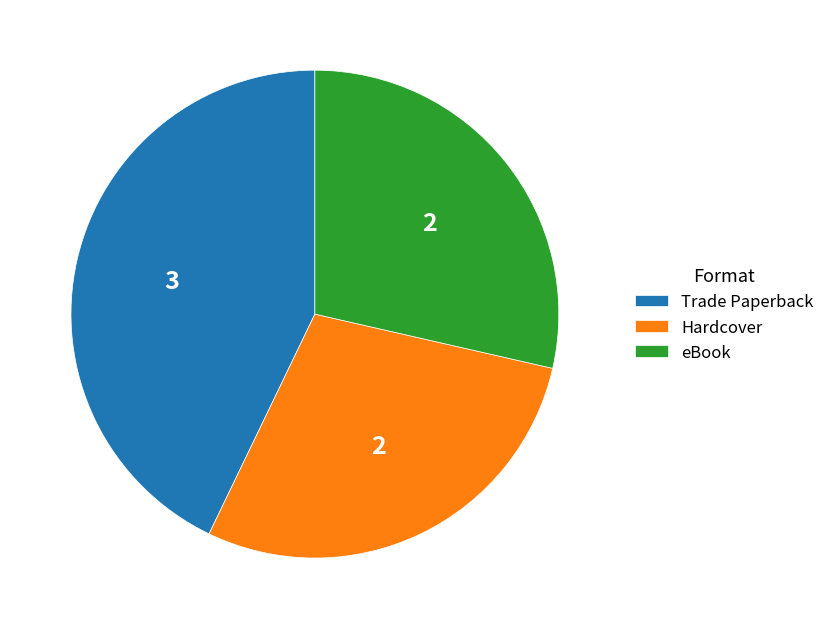

The Trade Paperback slice represents 43% of the pie. True or false?

True